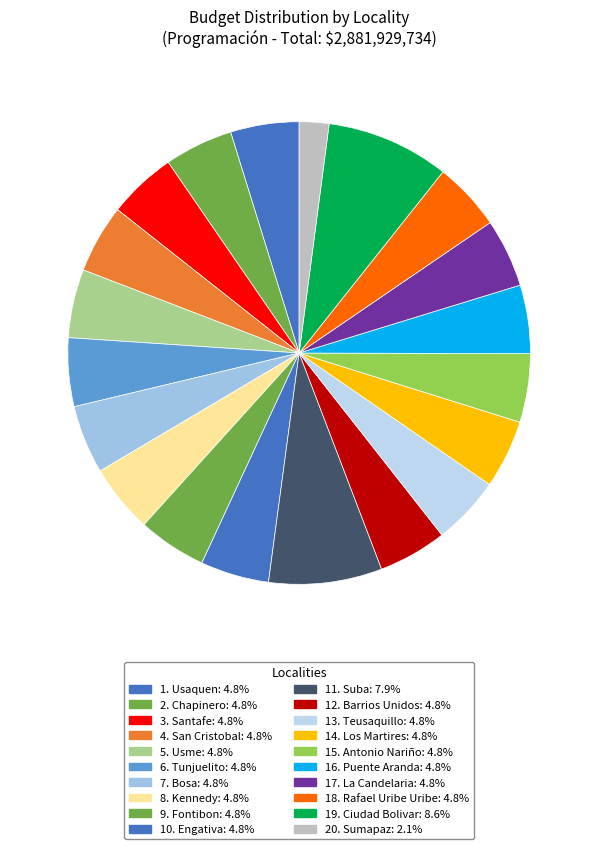

Which category has the biggest portion of the pie?

19. Ciudad Bolivar